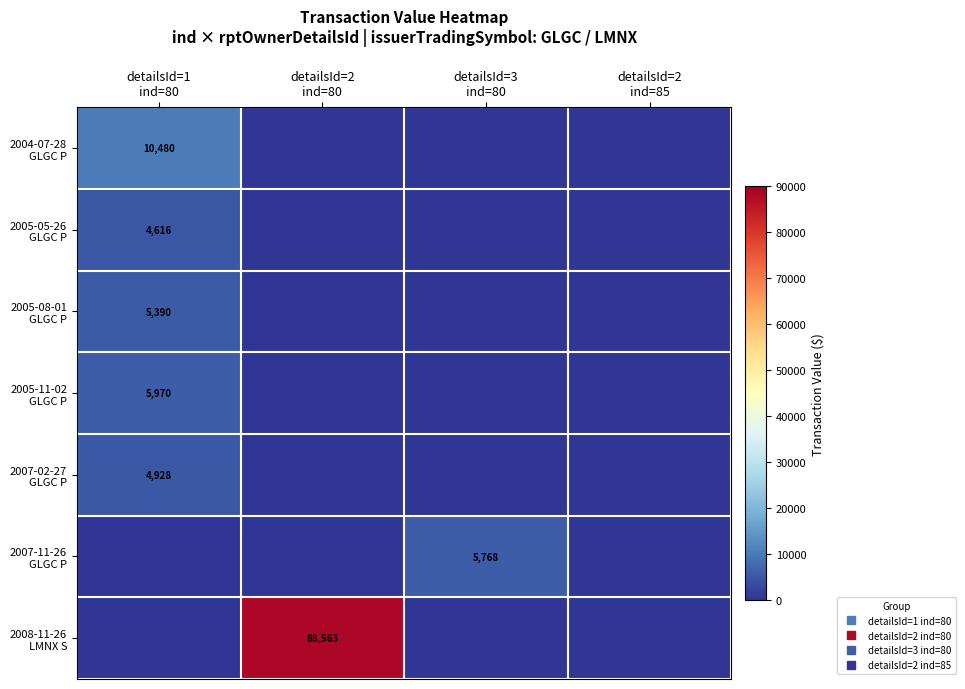

At how many categories does at least one series exceed 39025?

1